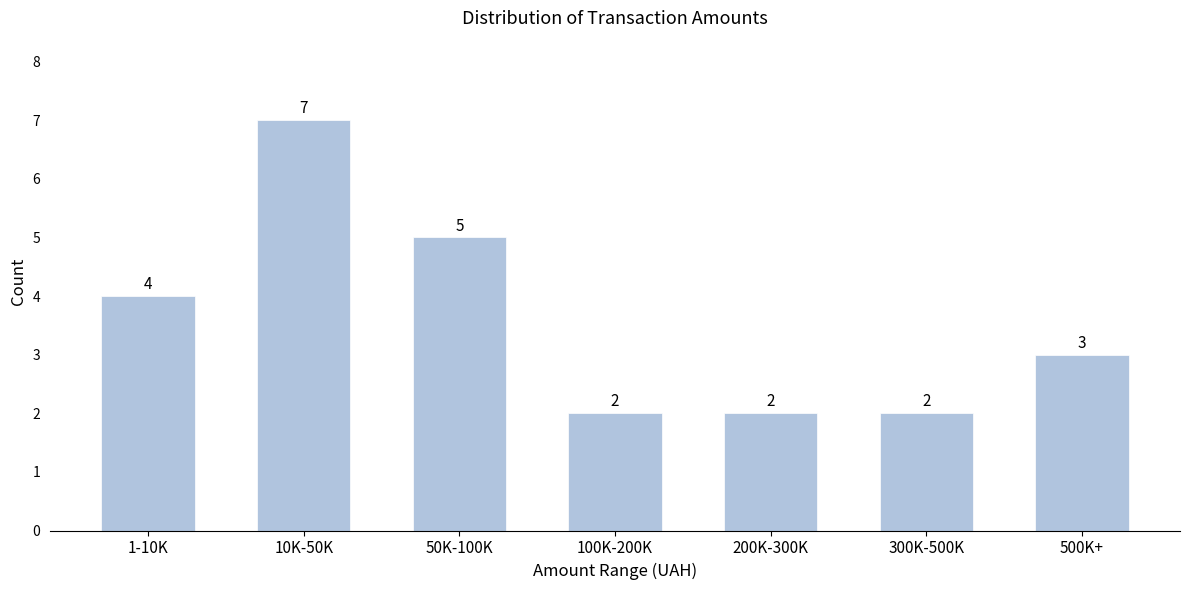

Reading left to right, transcribe all the data shown in this chart.

4	7	5	2	2	2	3